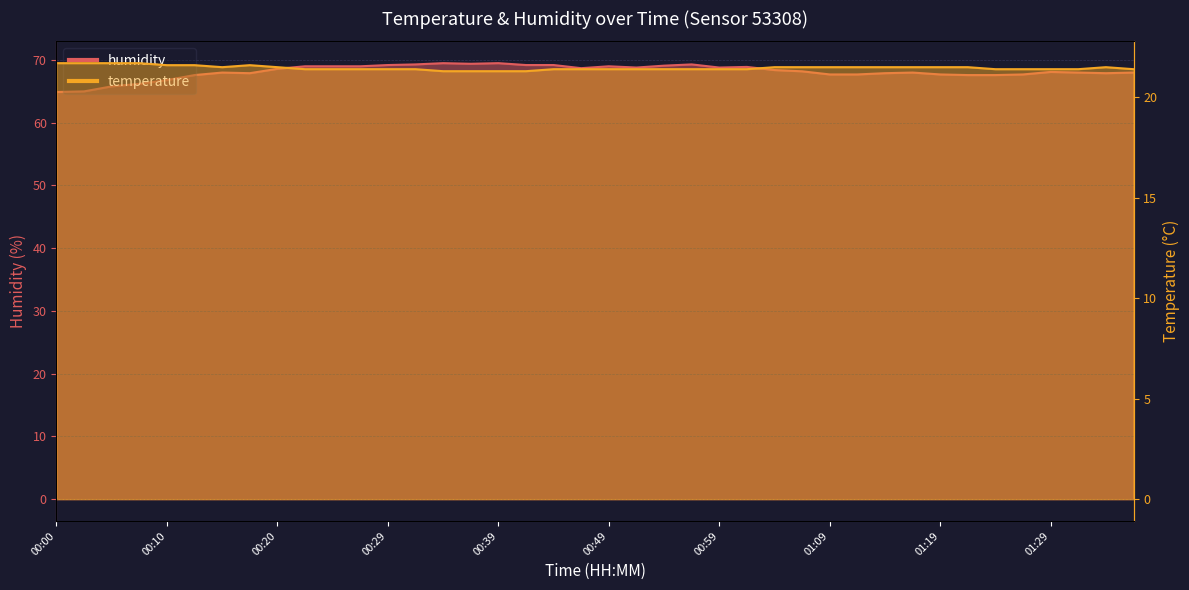

The value of humidity at 00:54 is 69.1. True or false?

True